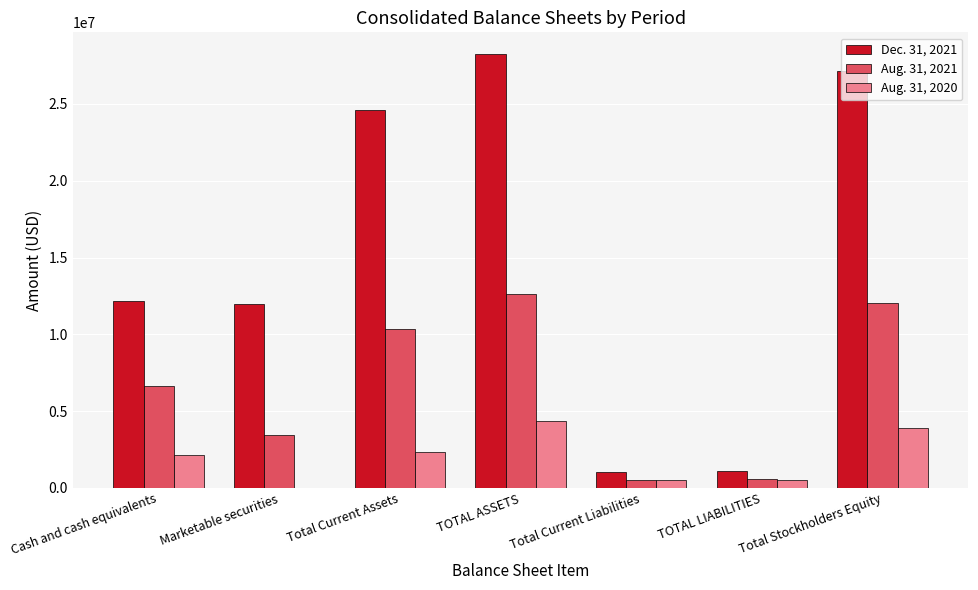

What is the maximum value shown in the chart?

28251000